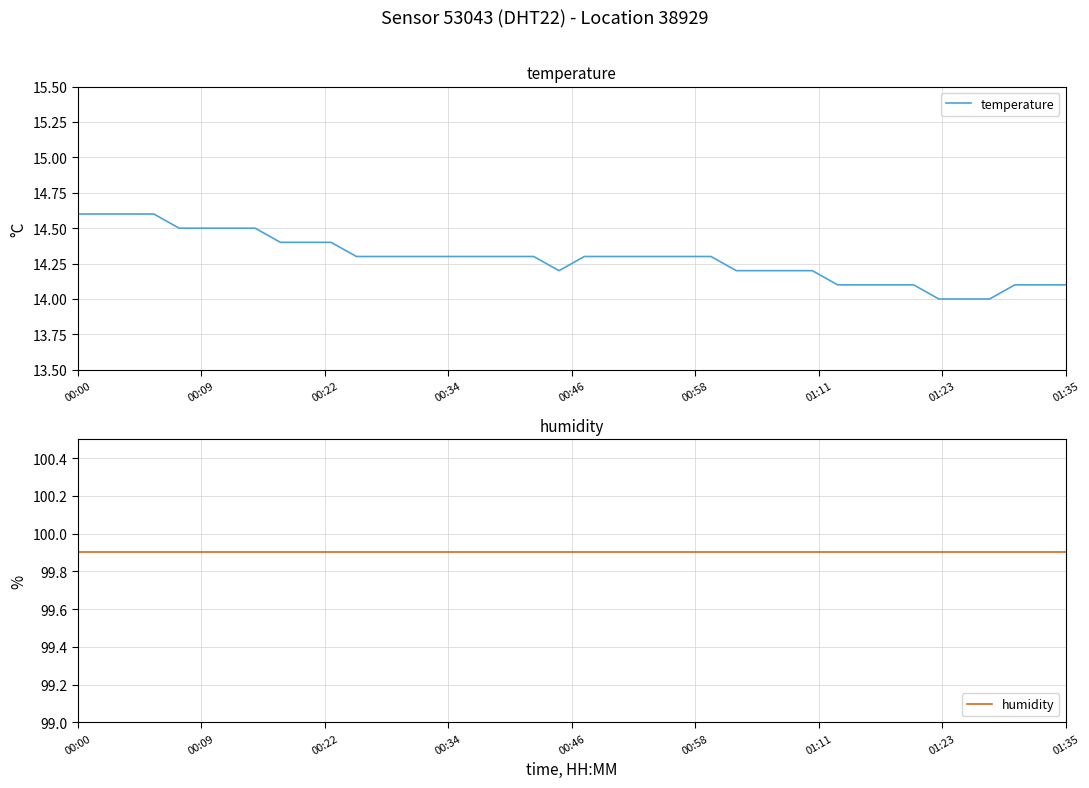

The humidity series shows 99.9 at 27. True or false?

True